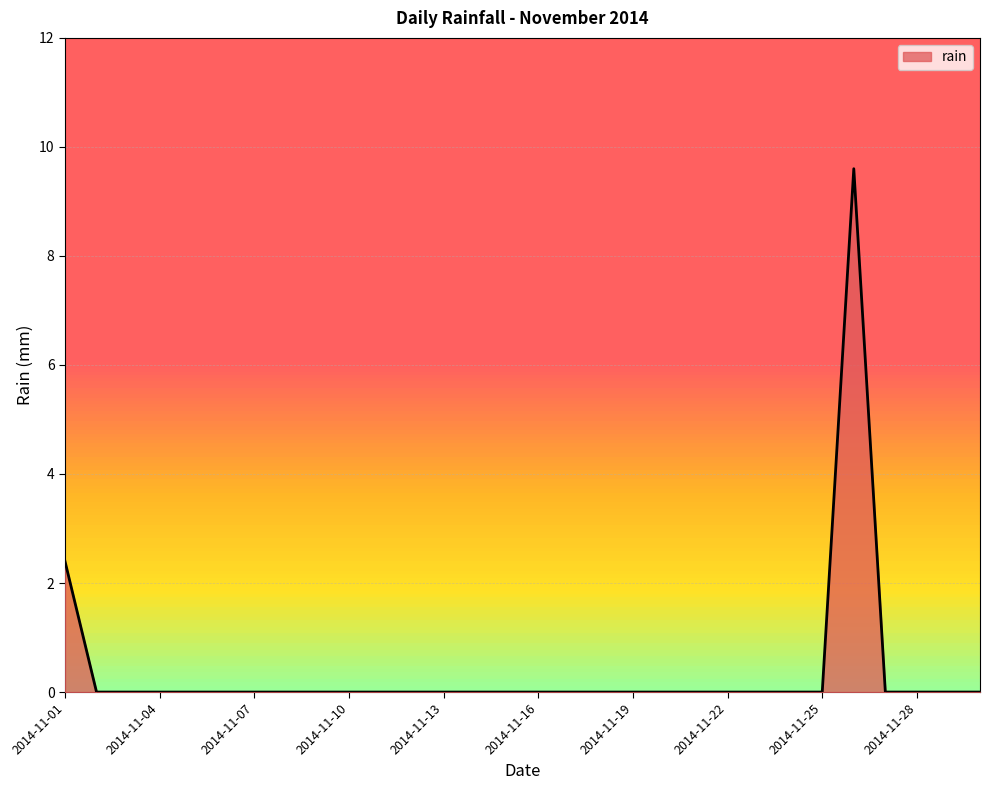

What is the greatest value displayed?

9.6